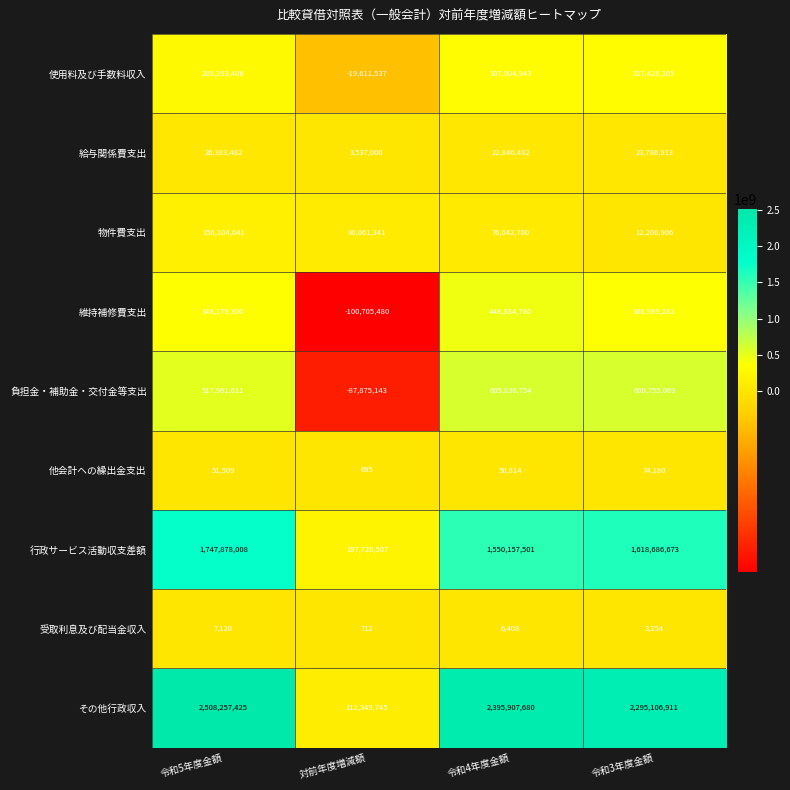

At which category does the chart reach its peak across all series?

令和5年度金額